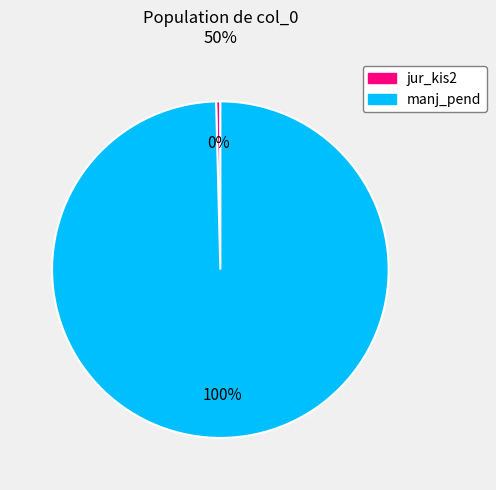

What is the majority slice?

manj_pend